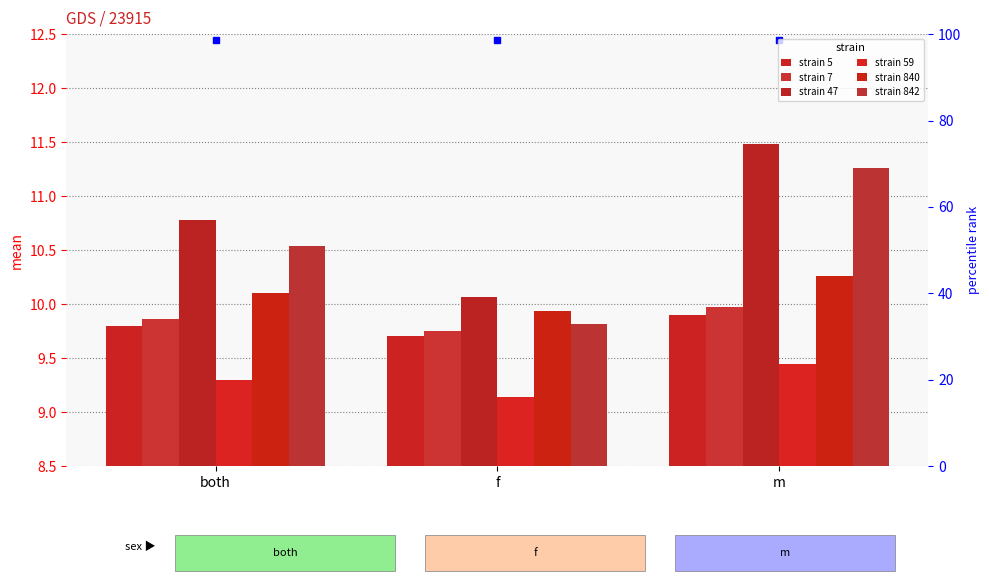

How many strain 842 values are between 9 and 11?

2